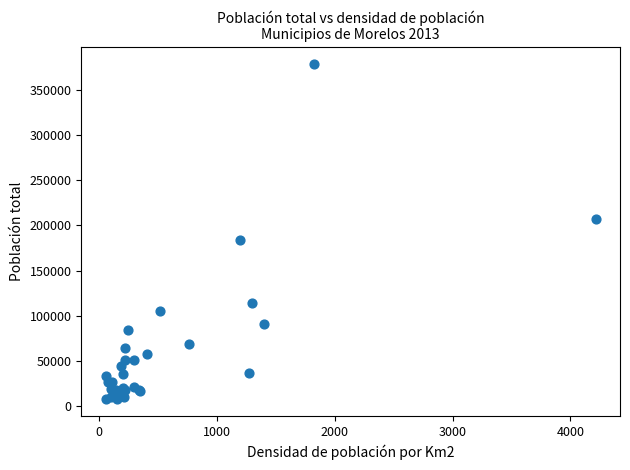

What Y value in the scatter plot is closest to 193151?

184313.7